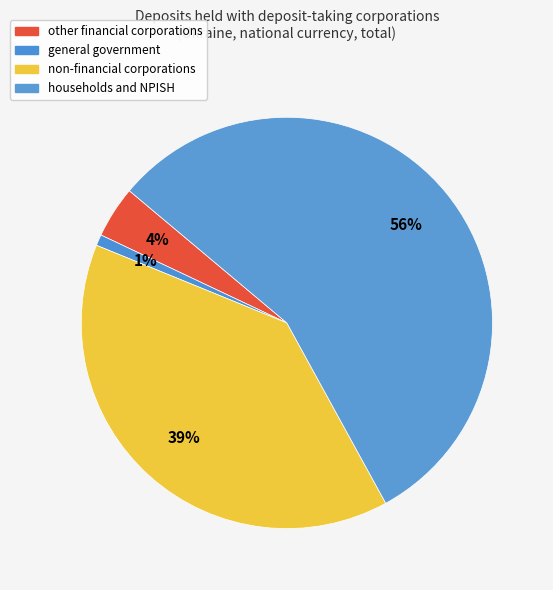

How many slices are in this pie chart?

4